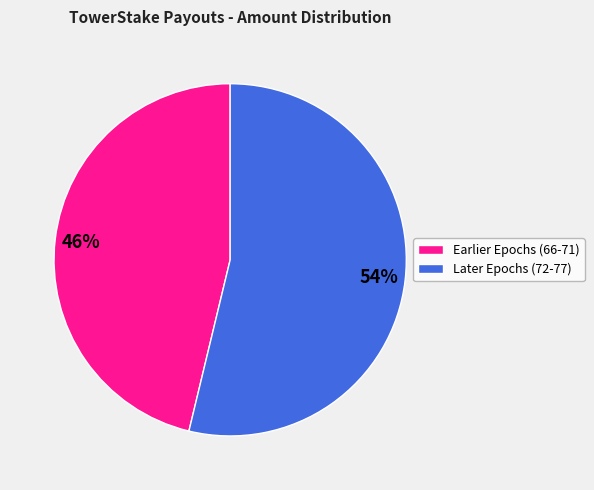

To the nearest percent, what is the average slice percentage?

50%